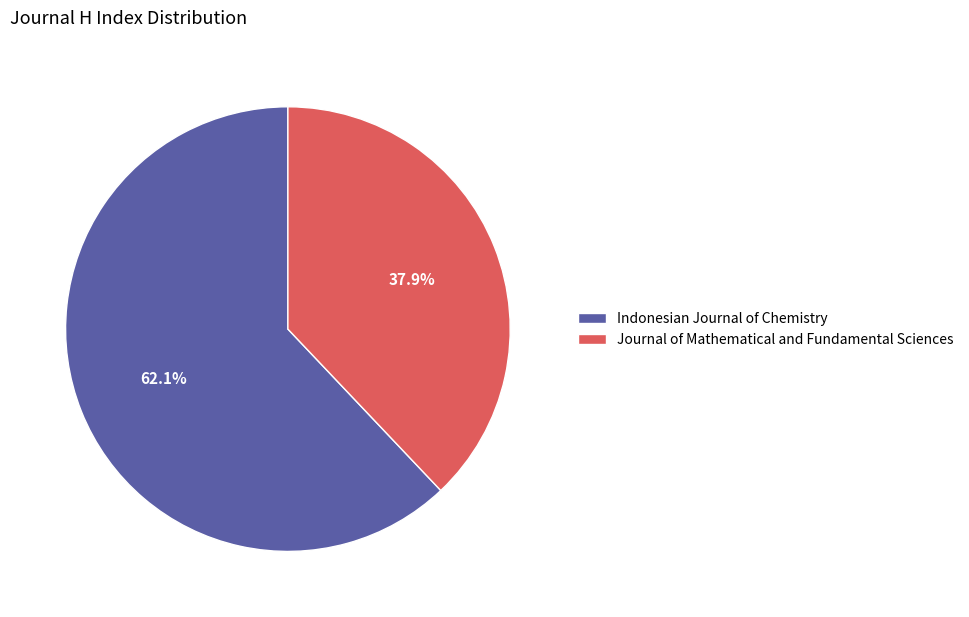

How many segments does this pie chart have?

2